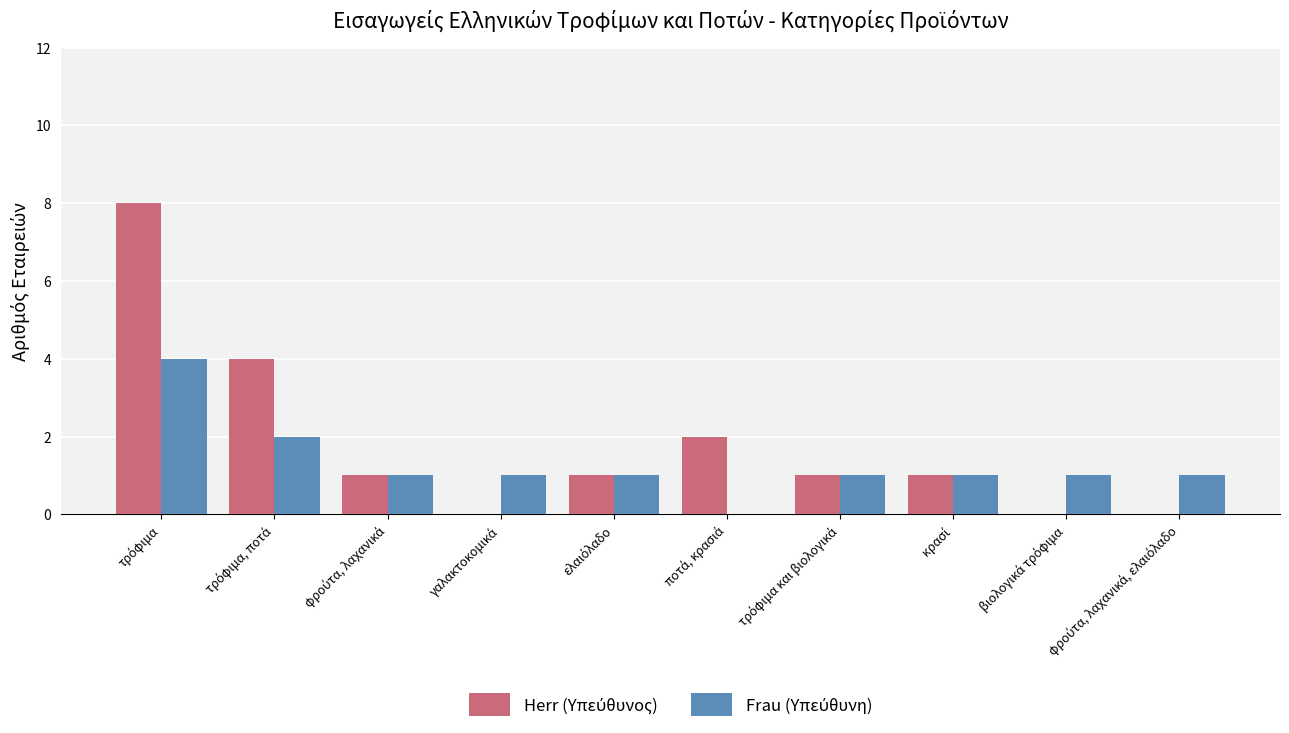

What is the maximum value shown in the chart?

8